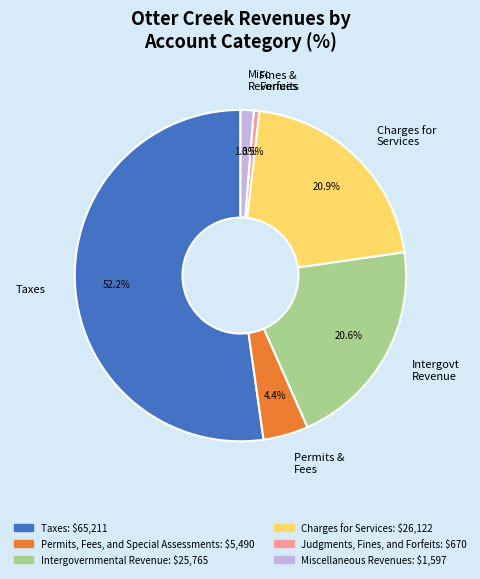

Does any single category account for the majority?

Yes